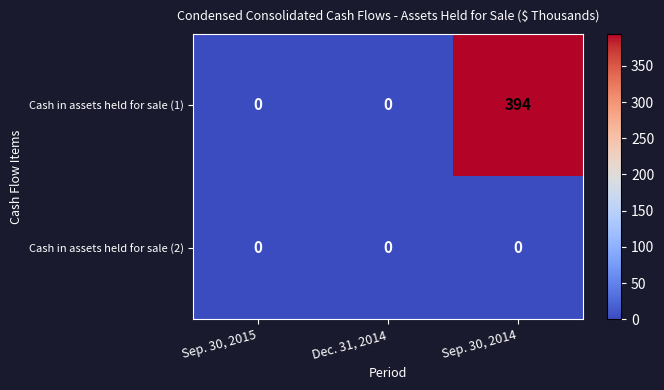

Reading left to right, extract all data points from this chart.

Cash in assets held for sale (1): Sep. 30, 2015=0	Dec. 31, 2014=0	Sep. 30, 2014=394
Cash in assets held for sale (2): Sep. 30, 2015=0	Dec. 31, 2014=0	Sep. 30, 2014=0